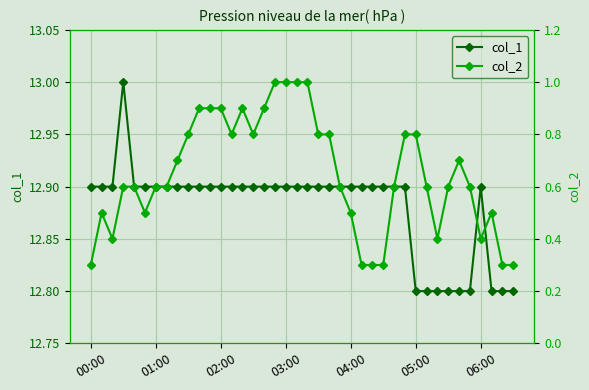

How many col_1 values are between 12 and 13?

40